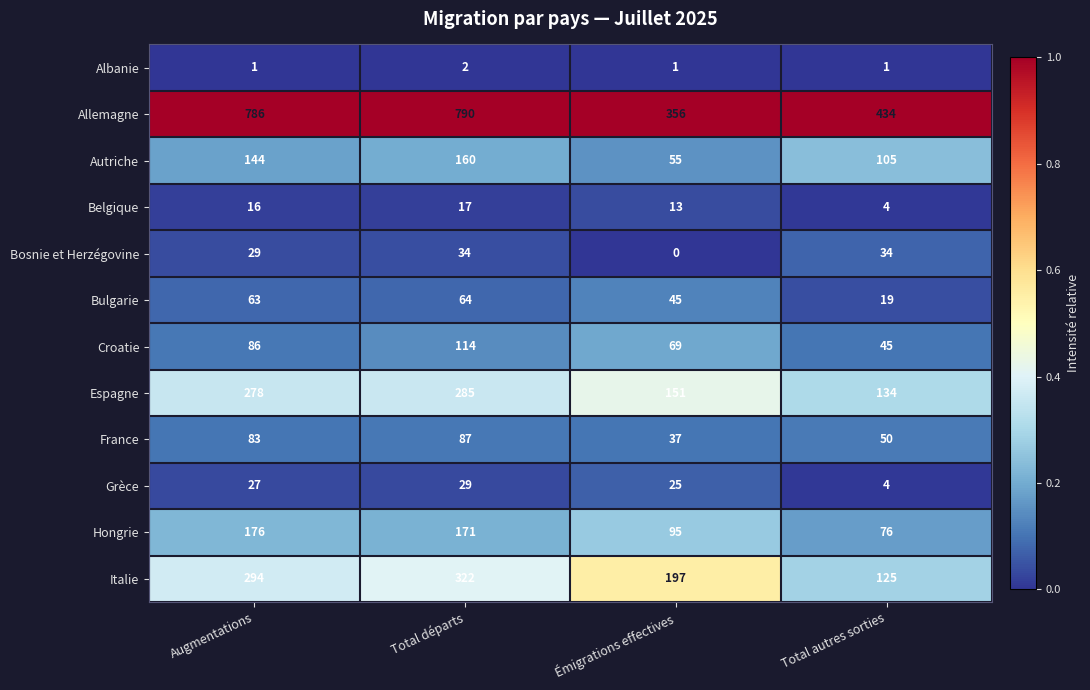

Is it true that France equals 10 at Émigrations effectives?

False